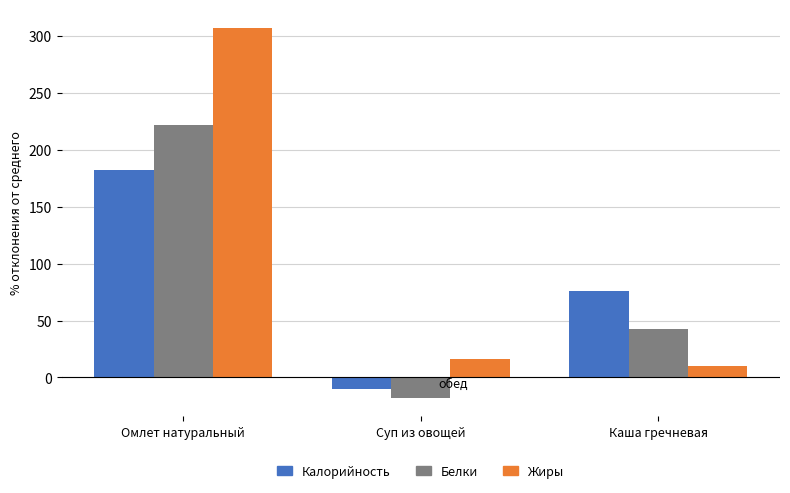

What is the value of the Калорийность bar at the 2nd from the left?

-10.1